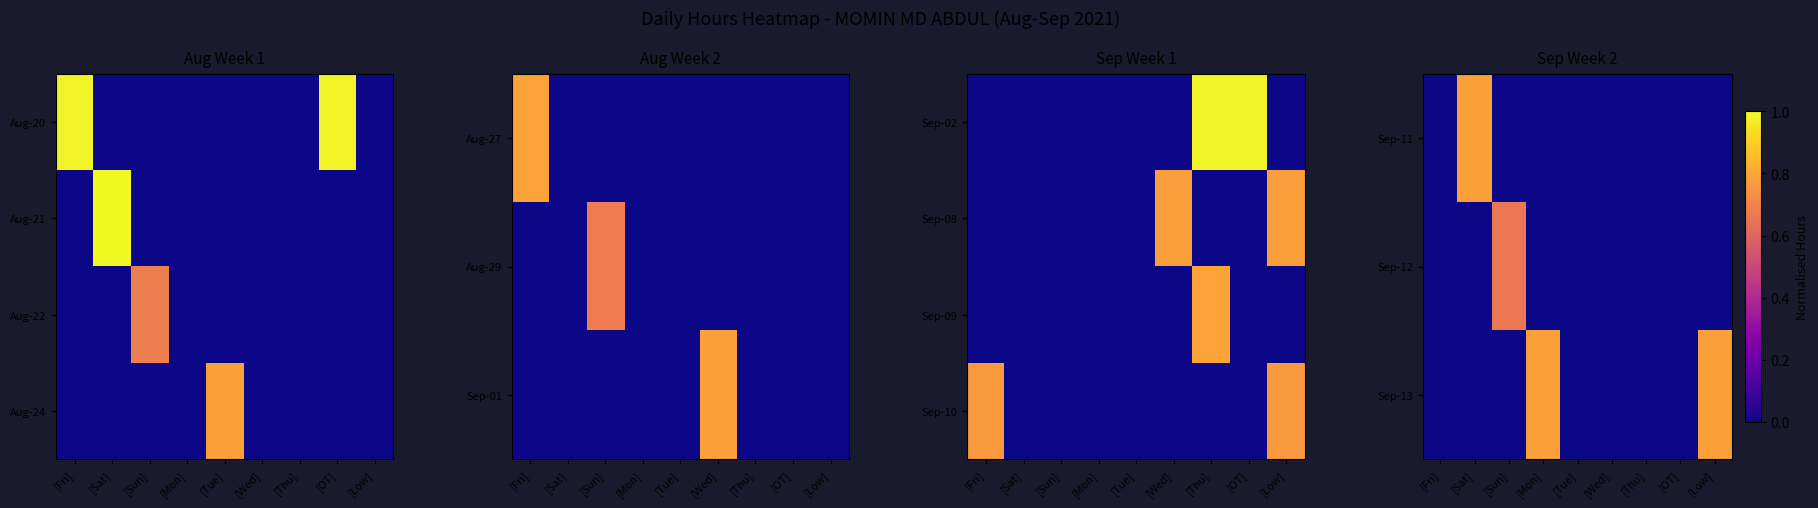

The value of Sep-13 at [Fri] is 0.3. True or false?

False